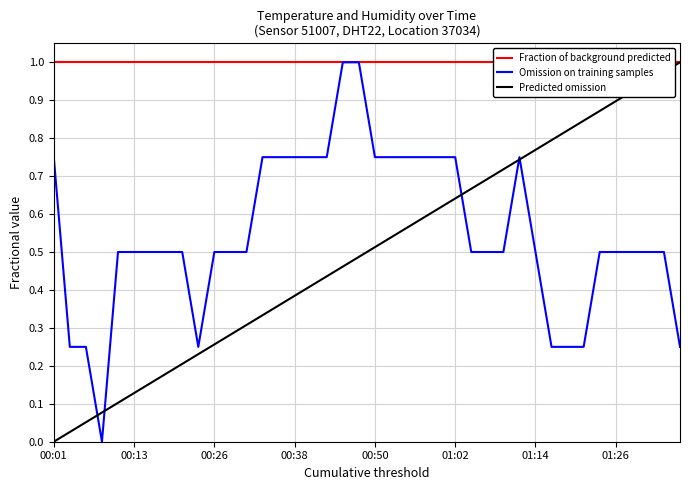

At which label does Fraction of background predicted reach its minimum?

00:01